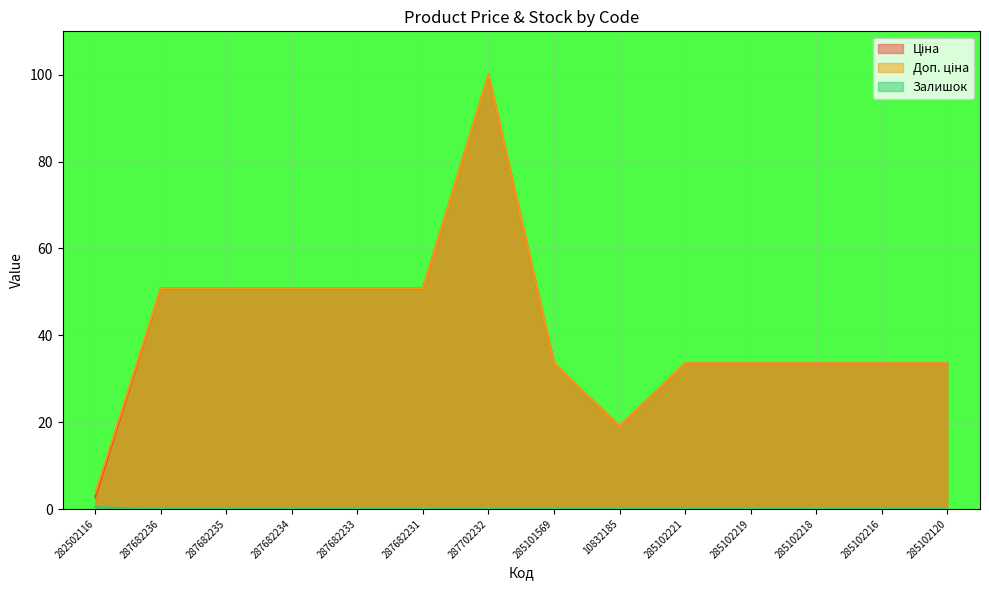

What are all the series names shown in the legend?

Ціна, Доп. ціна, Залишок